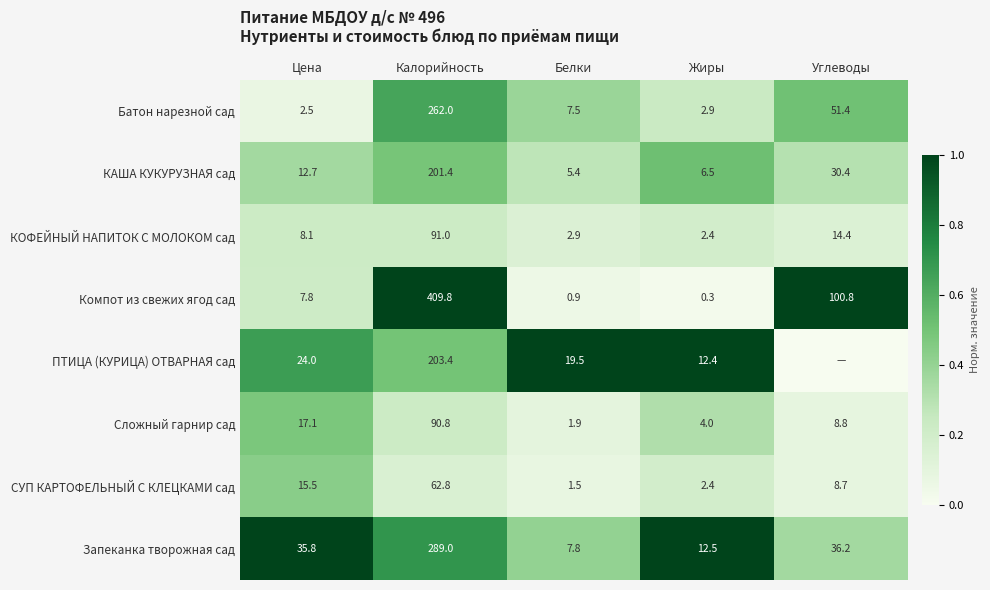

What is the spread (max minus min) of values at Жиры?

12.2